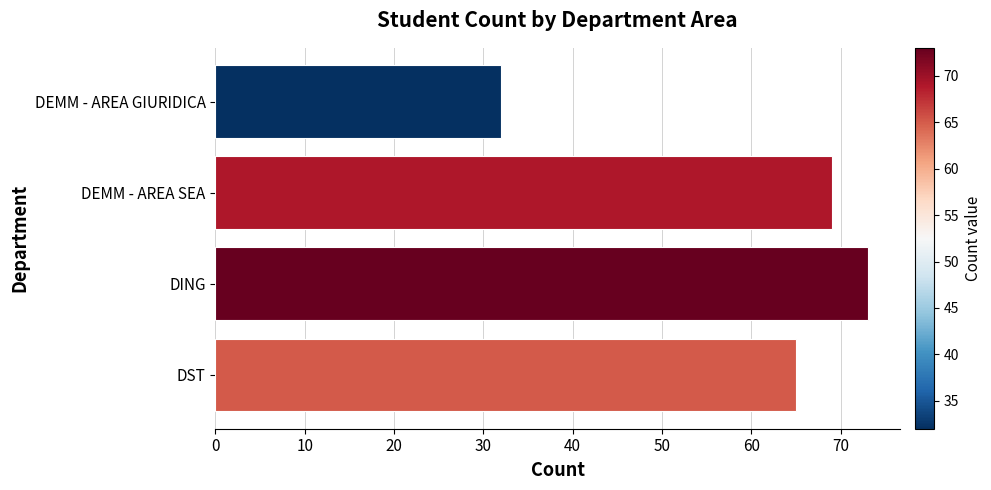

What is the difference between the maximum and minimum values?

41